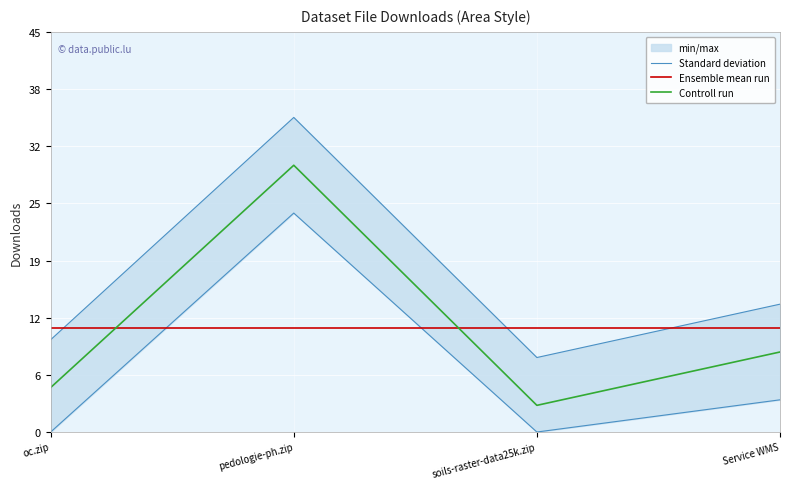

What is the label of the 4th point from the right?

oc.zip